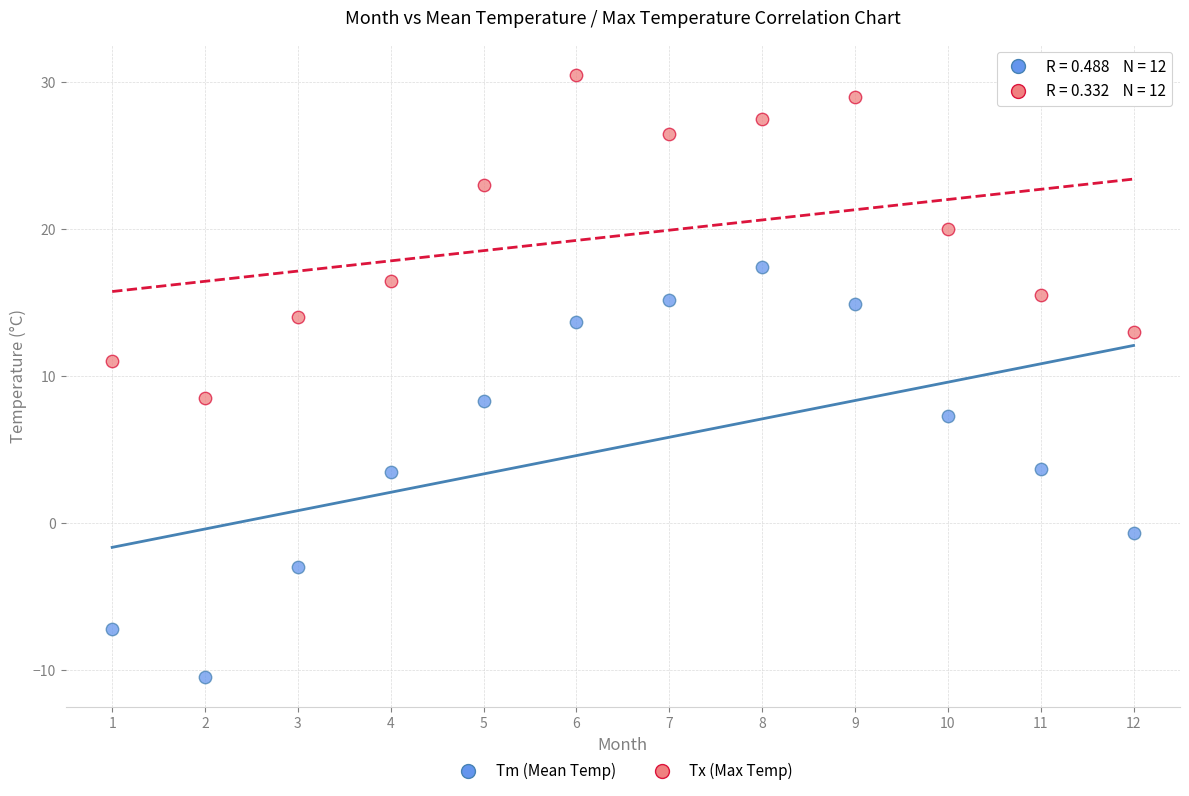

What are all the series names shown in the legend?

Tm (Mean Temp), Tx (Max Temp)